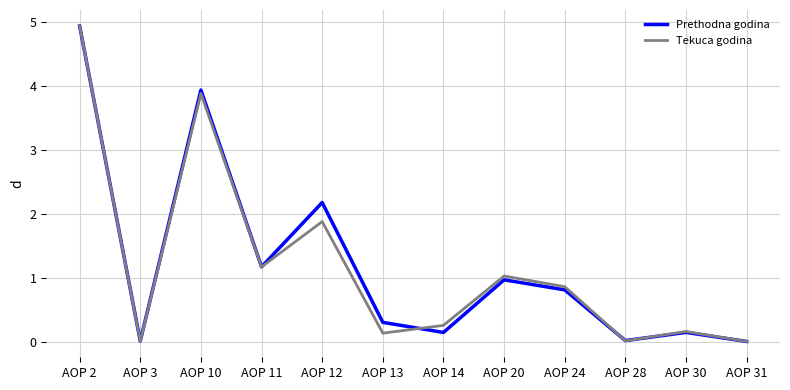

Is the value of Prethodna godina at AOP 2 greater than the value of Tekuca godina at AOP 11?

Yes